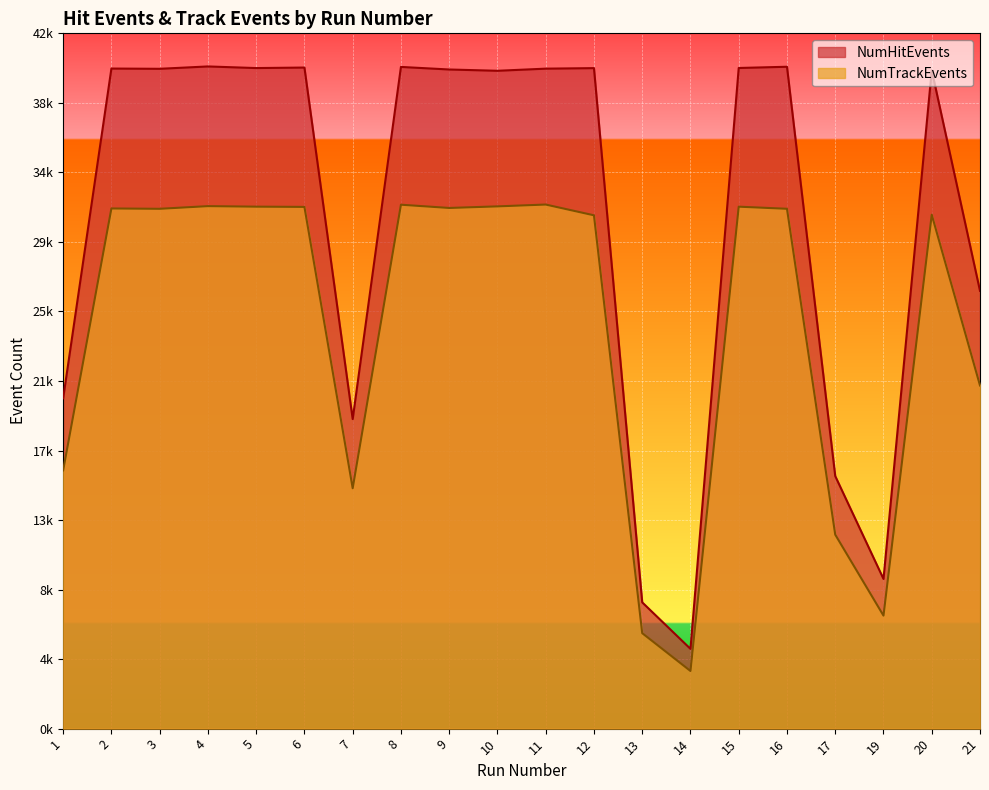

In NumHitEvents, how many points are lower than both neighbors (excluding endpoints)?

6